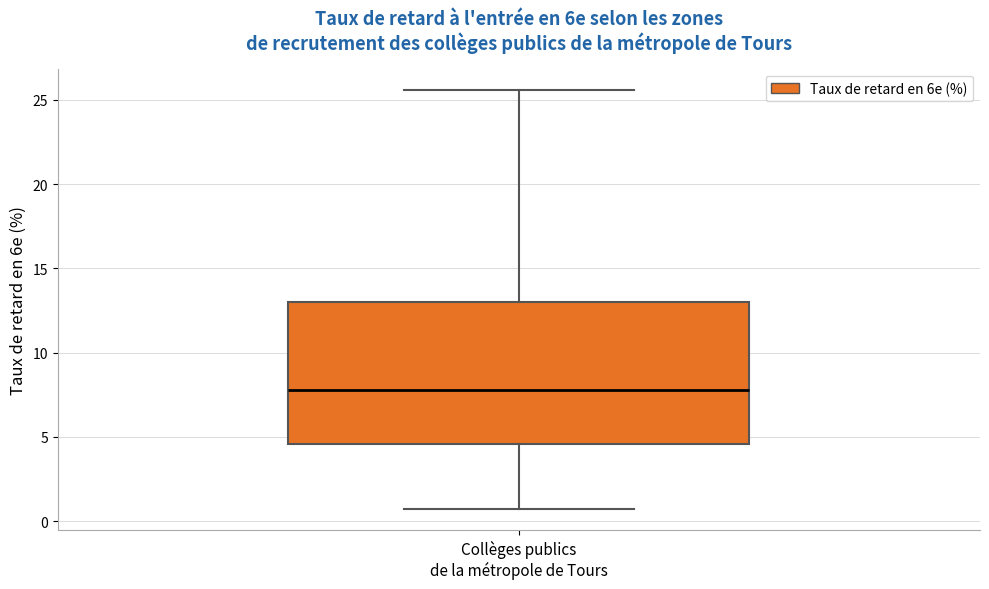

Where does the median line of the box for Collèges publics de la métropole de Tours sit on the y-axis? The values are not printed on the chart, so give them approximately, as read against the axis.

8.0